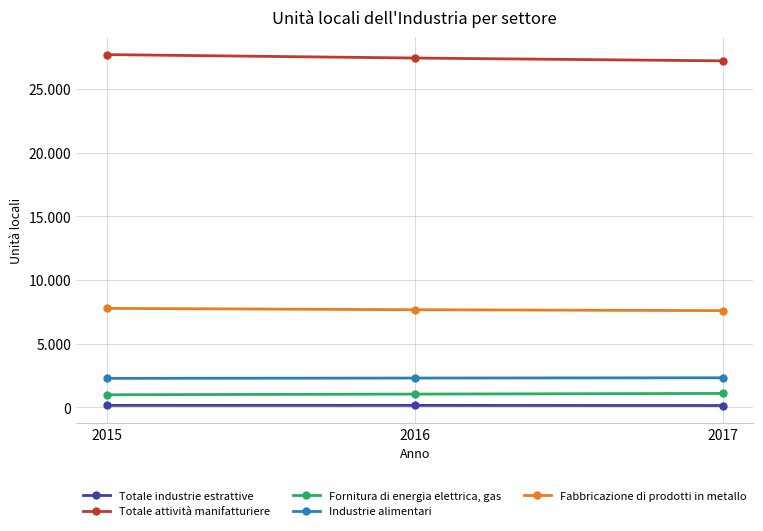

What are all the series names shown in the legend?

Totale industrie estrattive, Totale attività manifatturiere, Fornitura di energia elettrica, gas, Industrie alimentari, Fabbricazione di prodotti in metallo